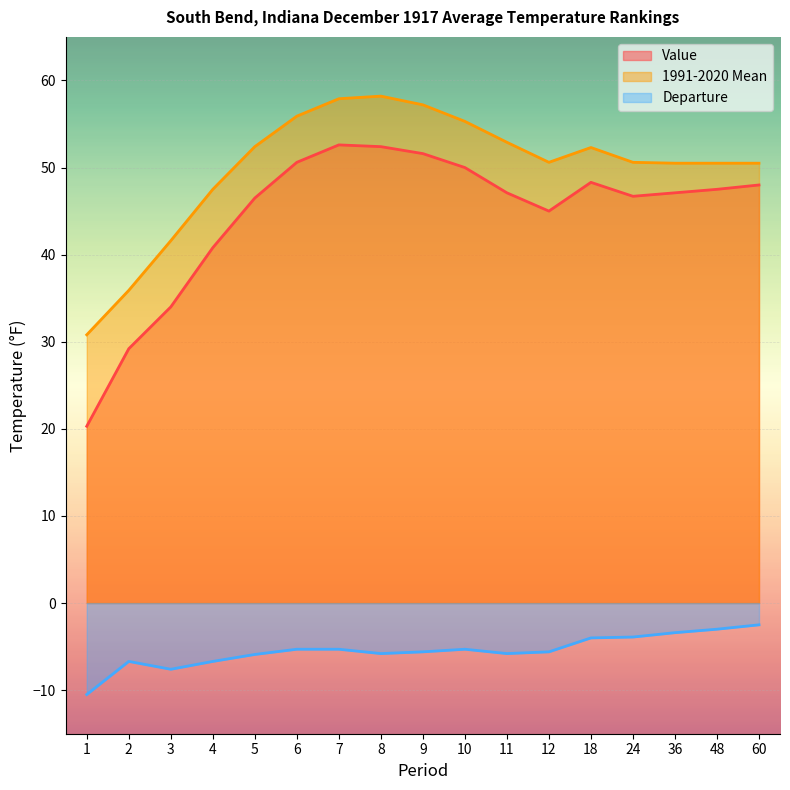

Reading right to left, extract all data points from this chart.

Value: 48.0	47.5	47.1	46.7	48.3	45.0	47.1	50.0	51.6	52.4	52.6	50.6	46.5	40.8	34.0	29.2	20.3
1991-2020 Mean: 50.5	50.5	50.5	50.6	52.3	50.6	52.9	55.3	57.2	58.2	57.9	55.9	52.4	47.5	41.6	35.9	30.8
Departure: -2.5	-3.0	-3.4	-3.9	-4.0	-5.6	-5.8	-5.3	-5.6	-5.8	-5.3	-5.3	-5.9	-6.7	-7.6	-6.7	-10.5